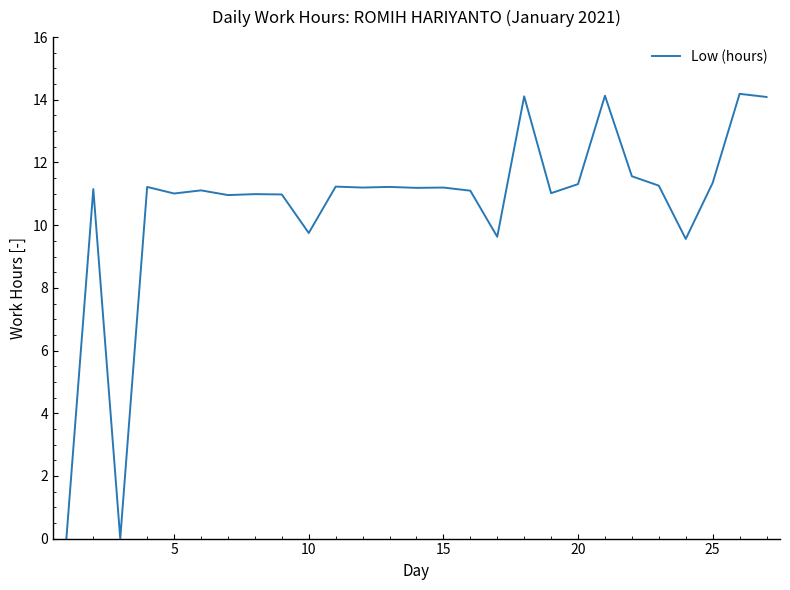

What is the maximum value shown in the chart?

14.2